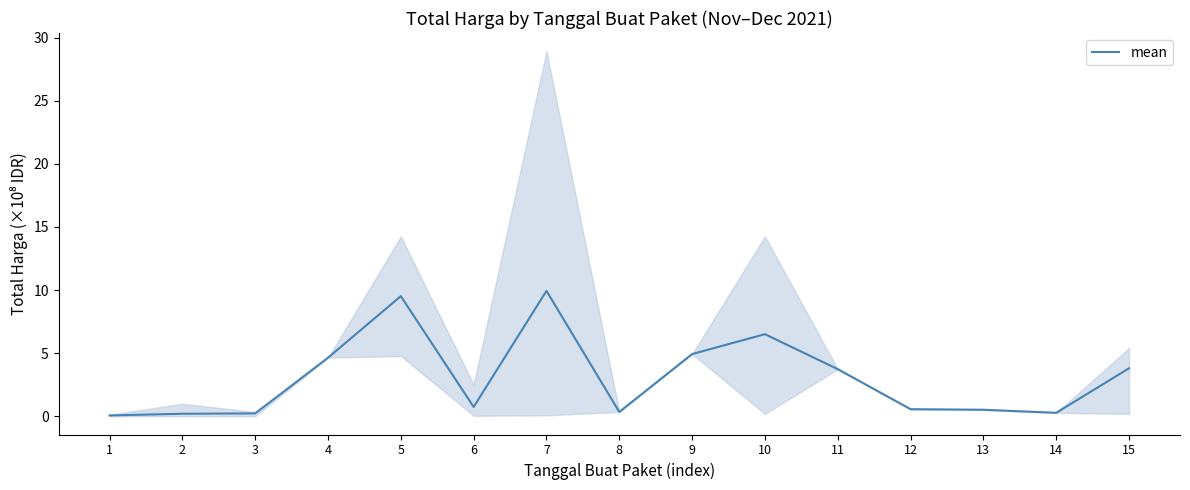

What is the average value?

3.1